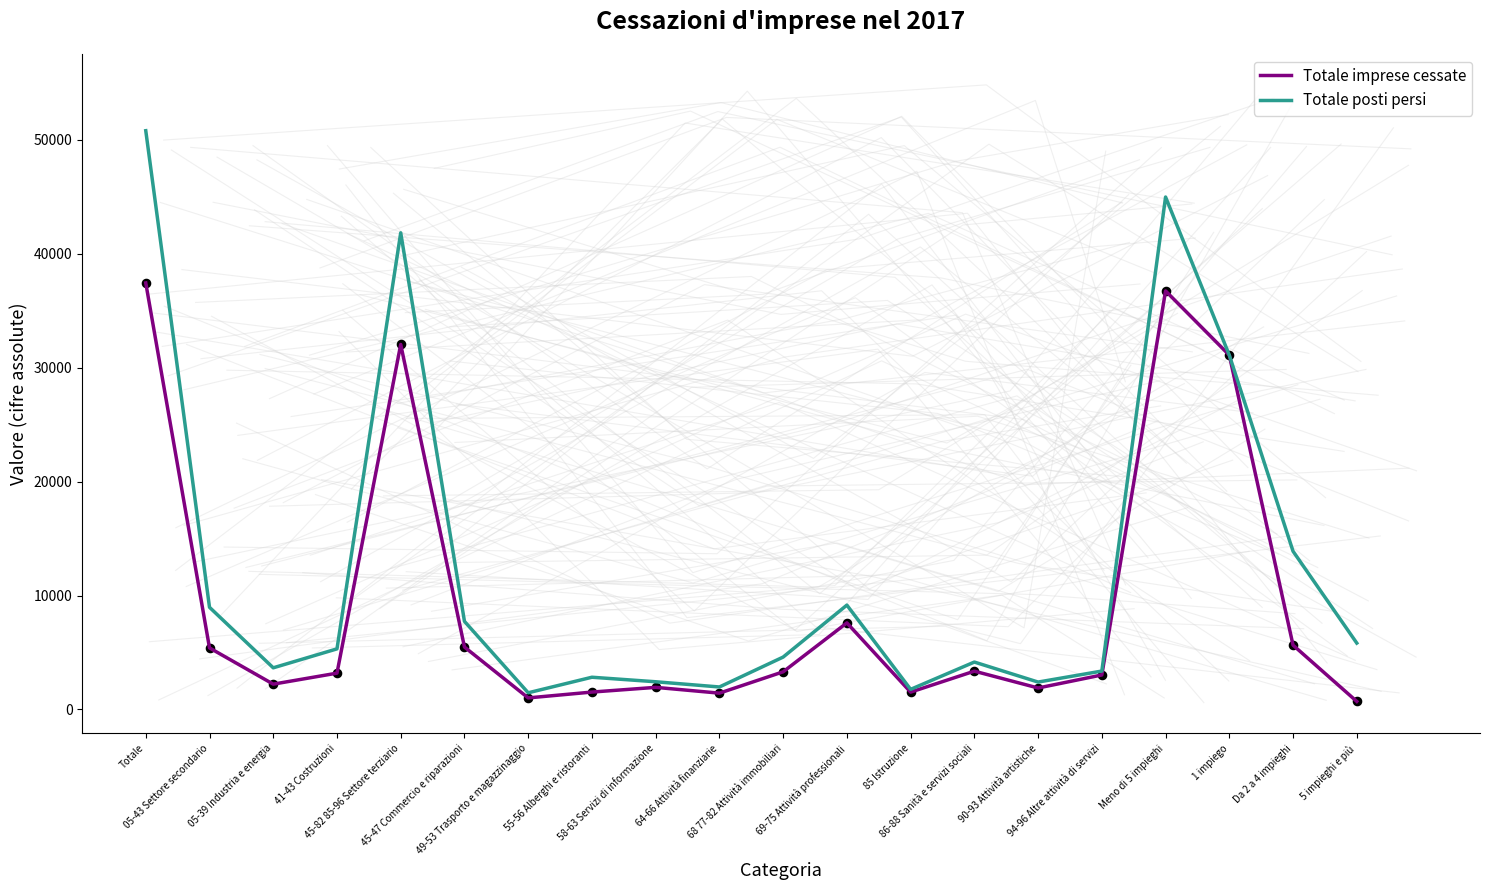

What is the total value across all series at 45-47 Commercio e riparazioni?

13208